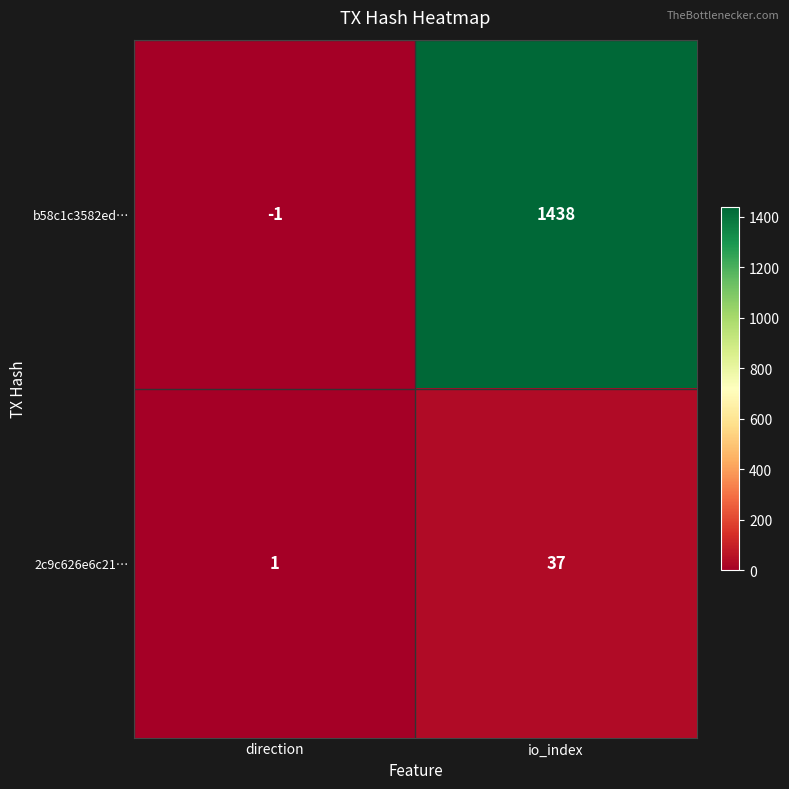

Rank the series by their average value, from lowest to highest.

2c9c626e6c21…, b58c1c3582ed…